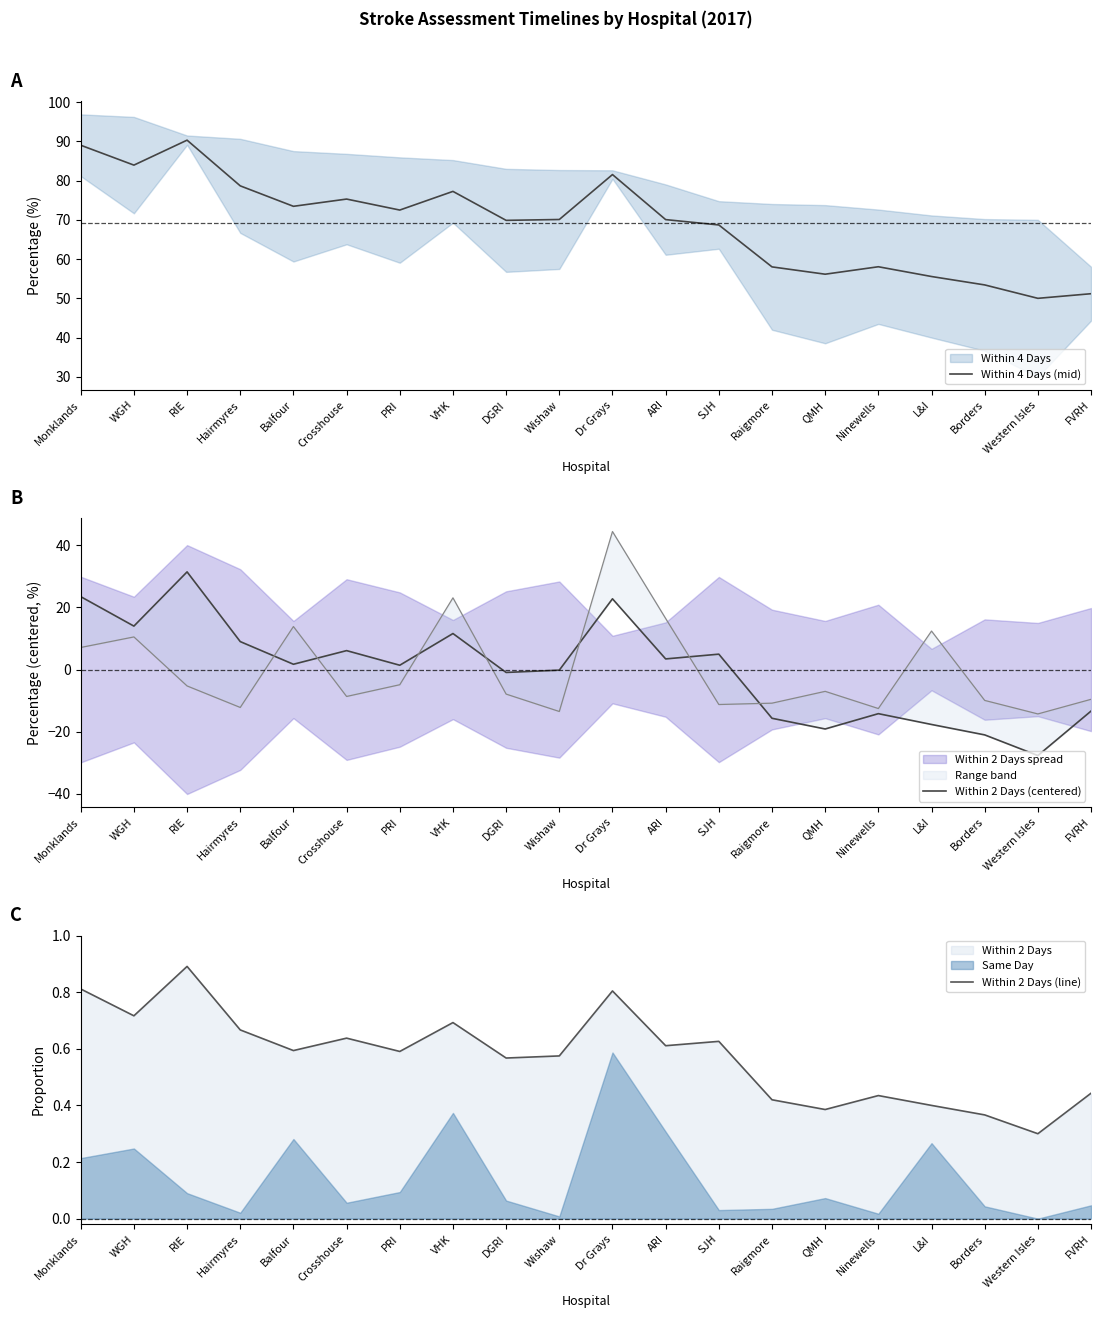

Reading right to left, list all the values displayed in this chart.

Within 4 Days (mid): 51.2	50.0	53.4	55.6	58.0	56.1	58.0	68.7	70.1	81.5	70.1	69.9	77.2	72.5	75.3	73.4	78.6	90.3	83.9	89.0
Within 2 Days (centered): -13.4	-27.7	-21.0	-17.7	-14.2	-19.1	-15.7	5.0	3.4	22.8	-0.2	-0.9	11.6	1.4	6.1	1.7	9.0	31.4	14.0	23.5
Within 2 Days (line): 0.4	0.3	0.4	0.4	0.4	0.4	0.4	0.6	0.6	0.8	0.6	0.6	0.7	0.6	0.6	0.6	0.7	0.9	0.7	0.8